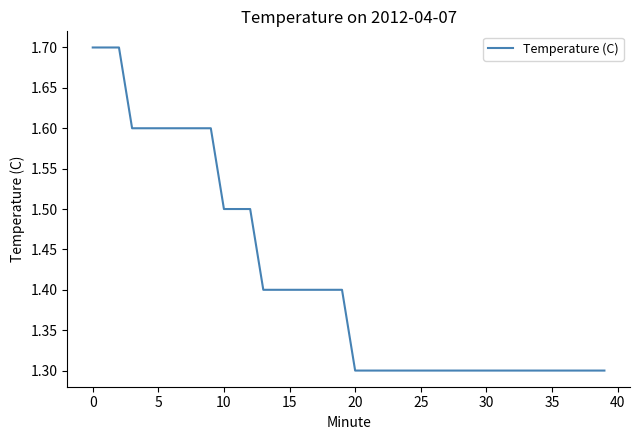

How many values are between 1 and 2?

40